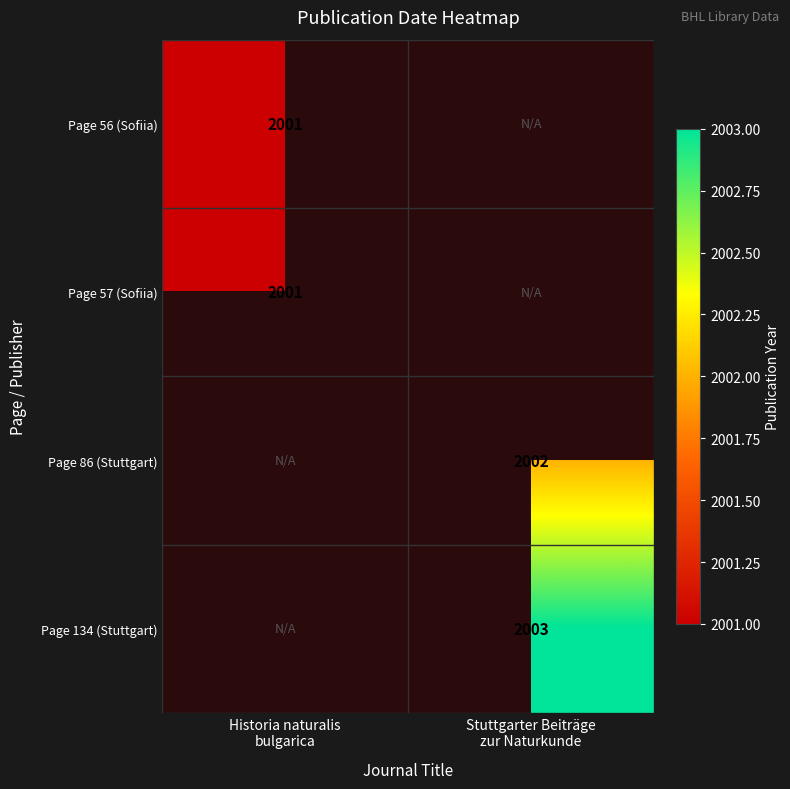

At how many categories does at least one series exceed 2002?

1